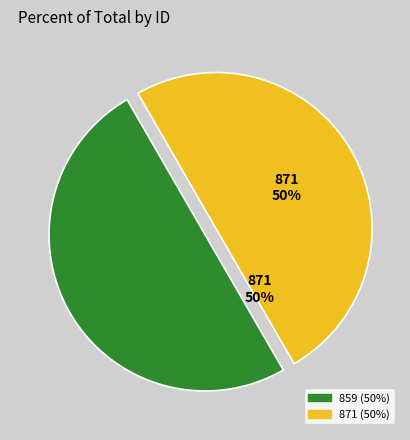

How many slices are in this pie chart?

2